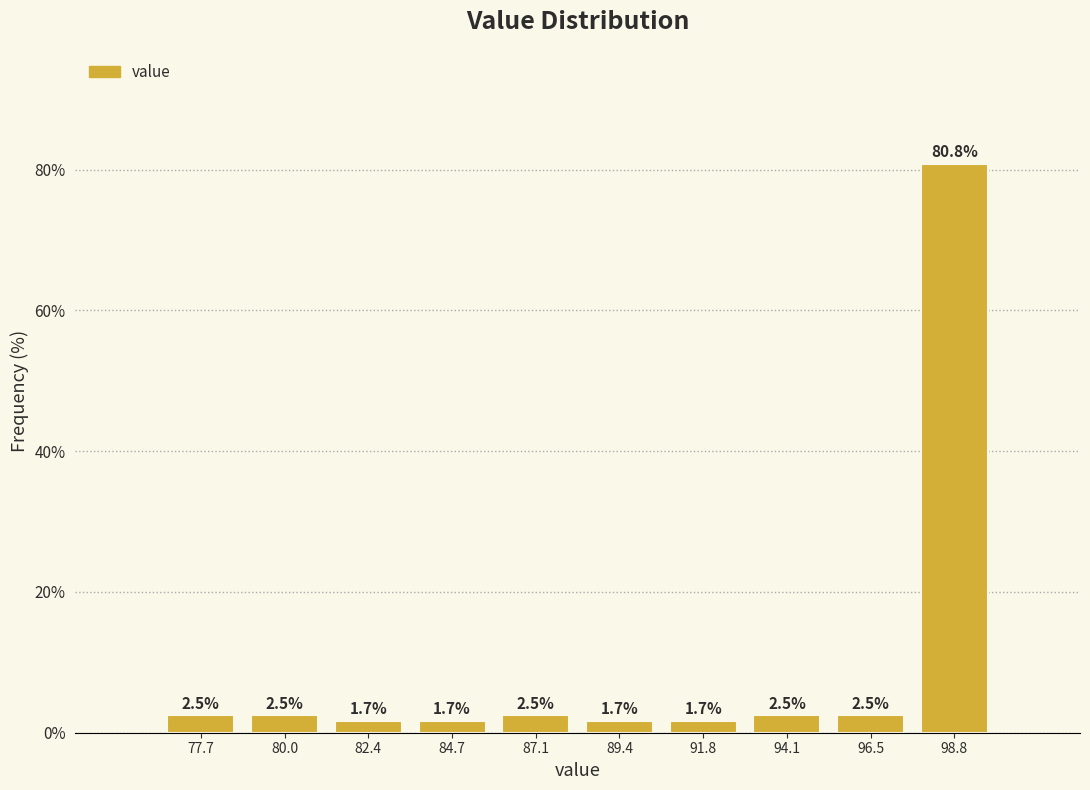

Reading left to right, transcribe this chart: for each bar, give the range it covers on the x-axis and its height. The bar edges are not printed on the chart, so give them approximately, as read against the axis.

76.50 to 78.85: 2.5
78.85 to 81.20: 2.5
81.20 to 83.55: 1.7
83.55 to 85.90: 1.7
85.90 to 88.25: 2.5
88.25 to 90.60: 1.7
90.60 to 92.95: 1.7
92.95 to 95.30: 2.5
95.30 to 97.65: 2.5
97.65 to 100.00: 80.8